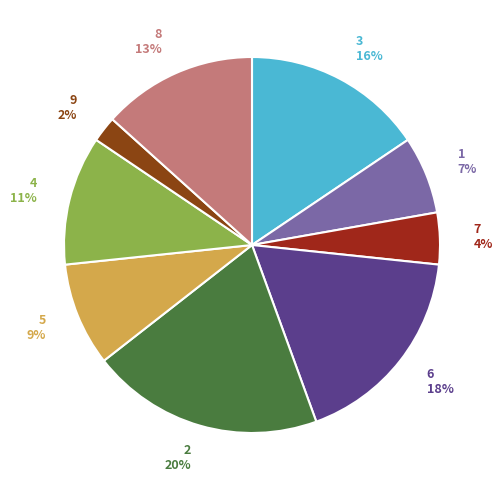

Is the sum of 7 and 6 greater than half?

No